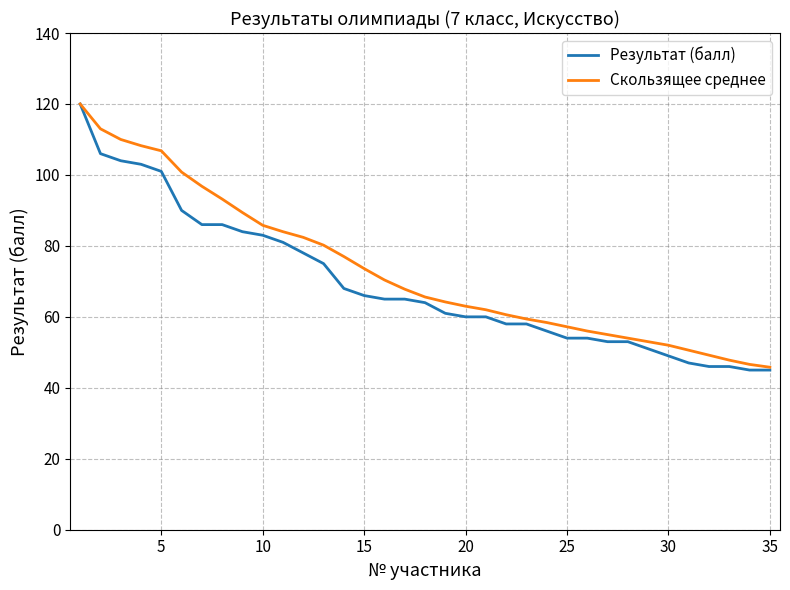

Which series has the widest spread of values?

Результат (балл)